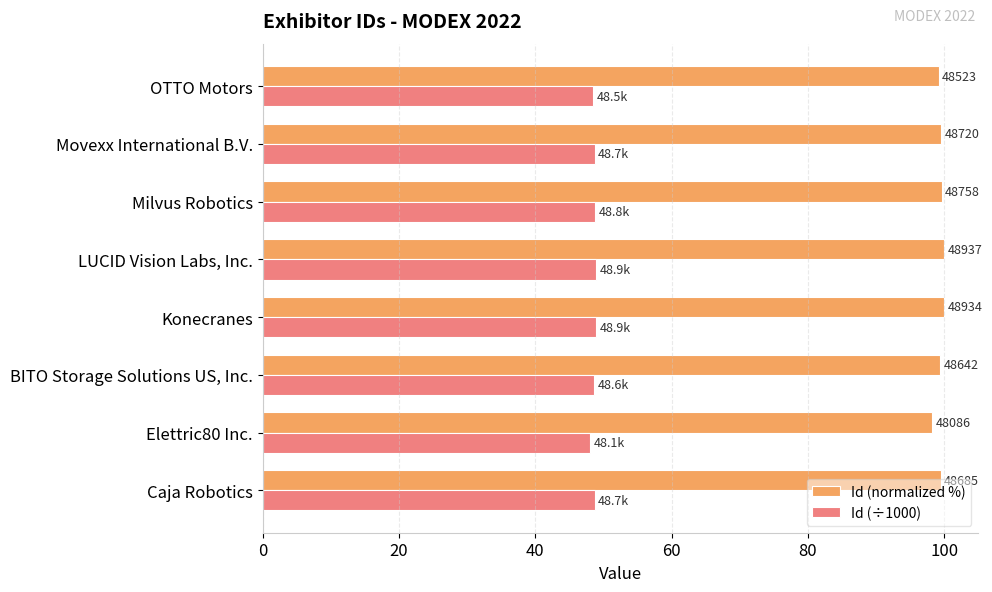

What are all the series names shown in the legend?

Id (normalized %), Id (÷1000)